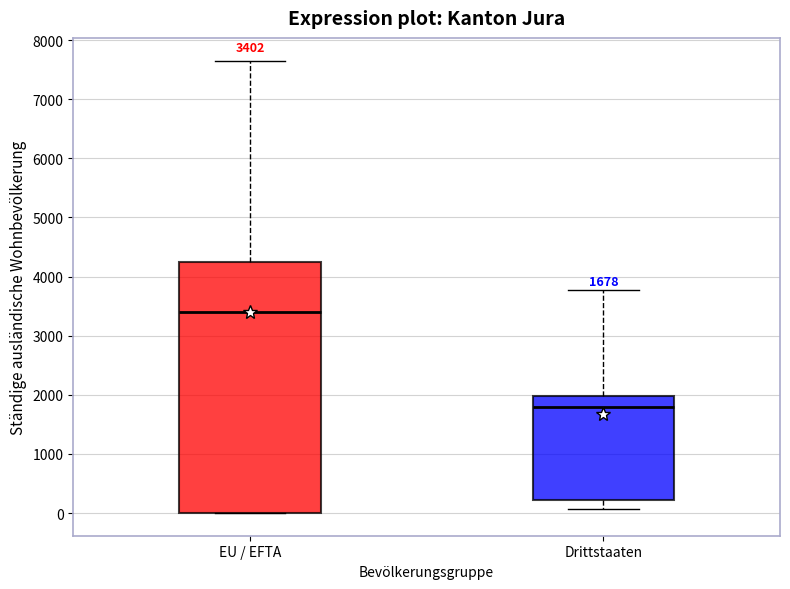

Comparing the boxes themselves (not the whiskers), which one is the tallest?

EU / EFTA